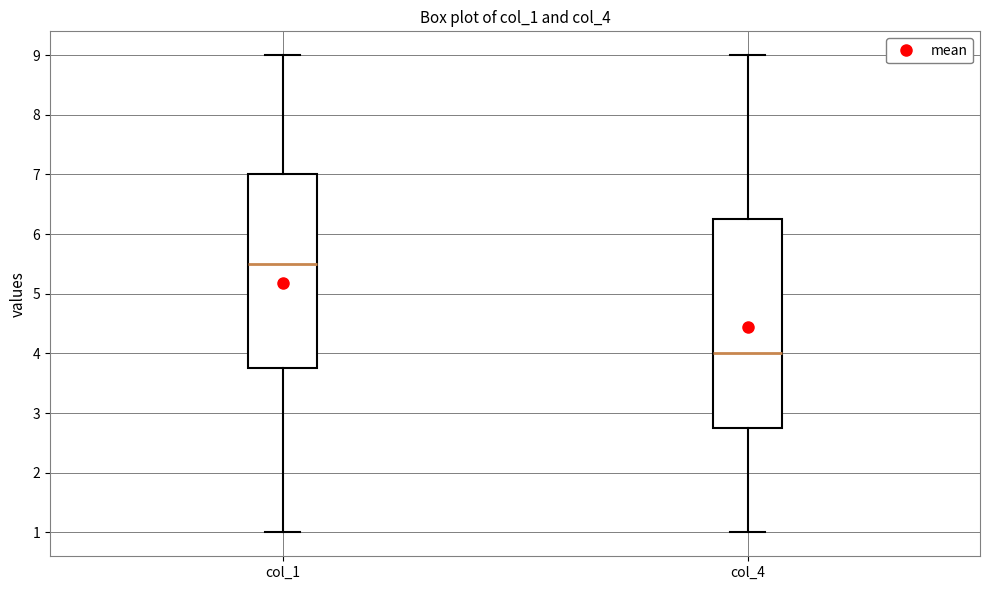

Which box's median line is the highest?

col_1